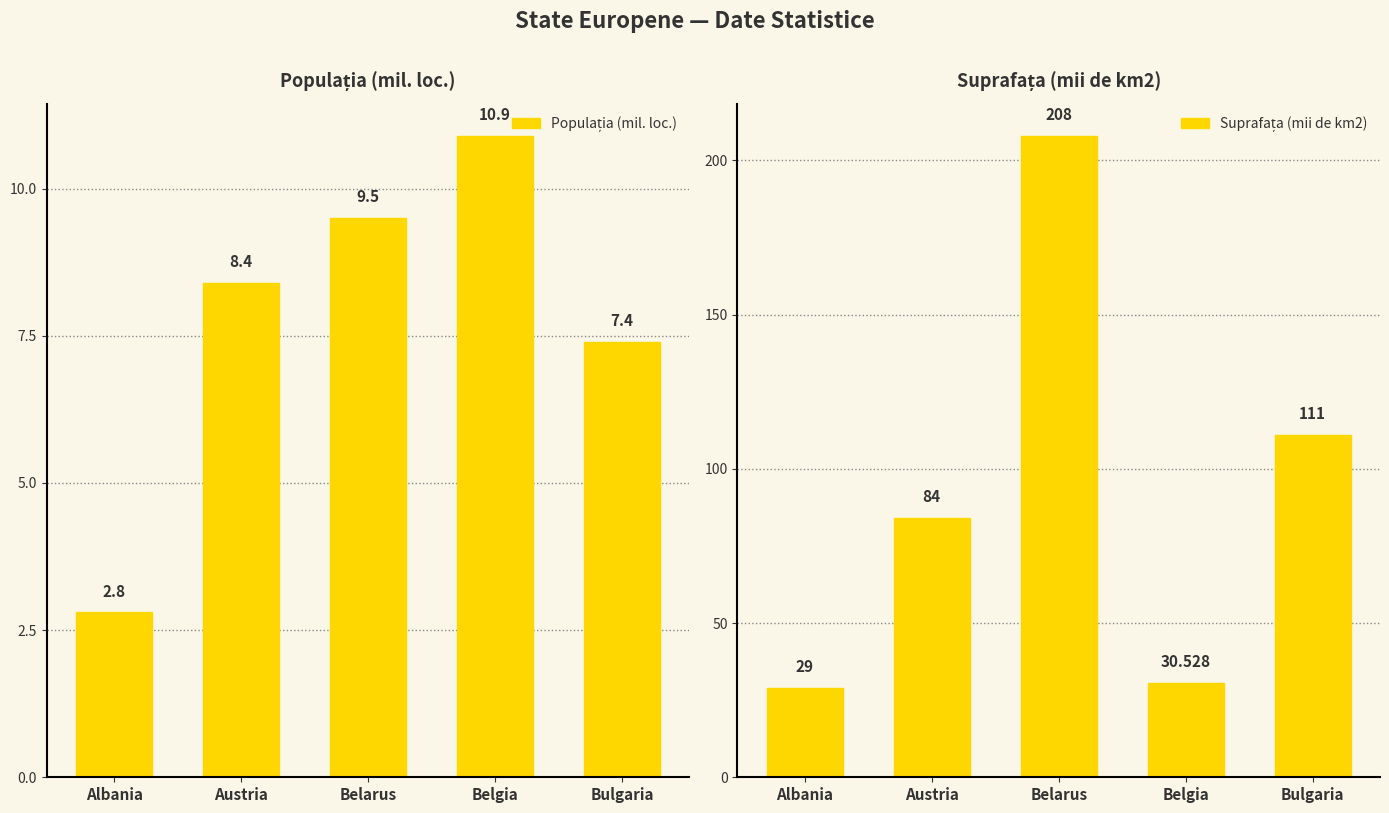

Reading left to right, what are all the values shown in this chart?

Populația (mil. loc.): 2.8	8.4	9.5	10.9	7.4
Suprafața (mii de km2): 29.0	84.0	208.0	30.5	111.0